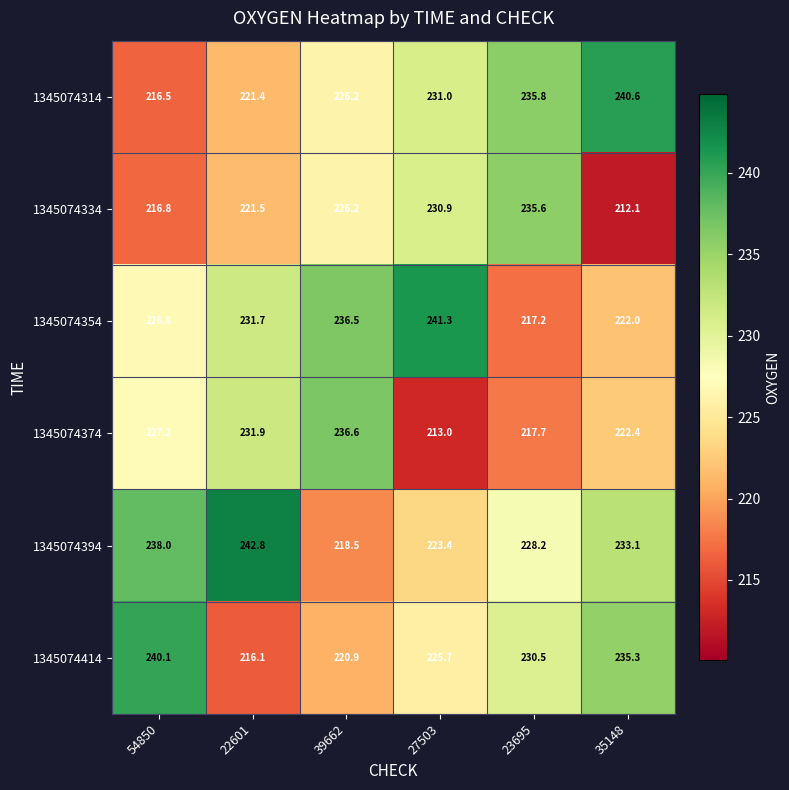

True or false: 1345074394 has a value of 223.4 at 27503.

True